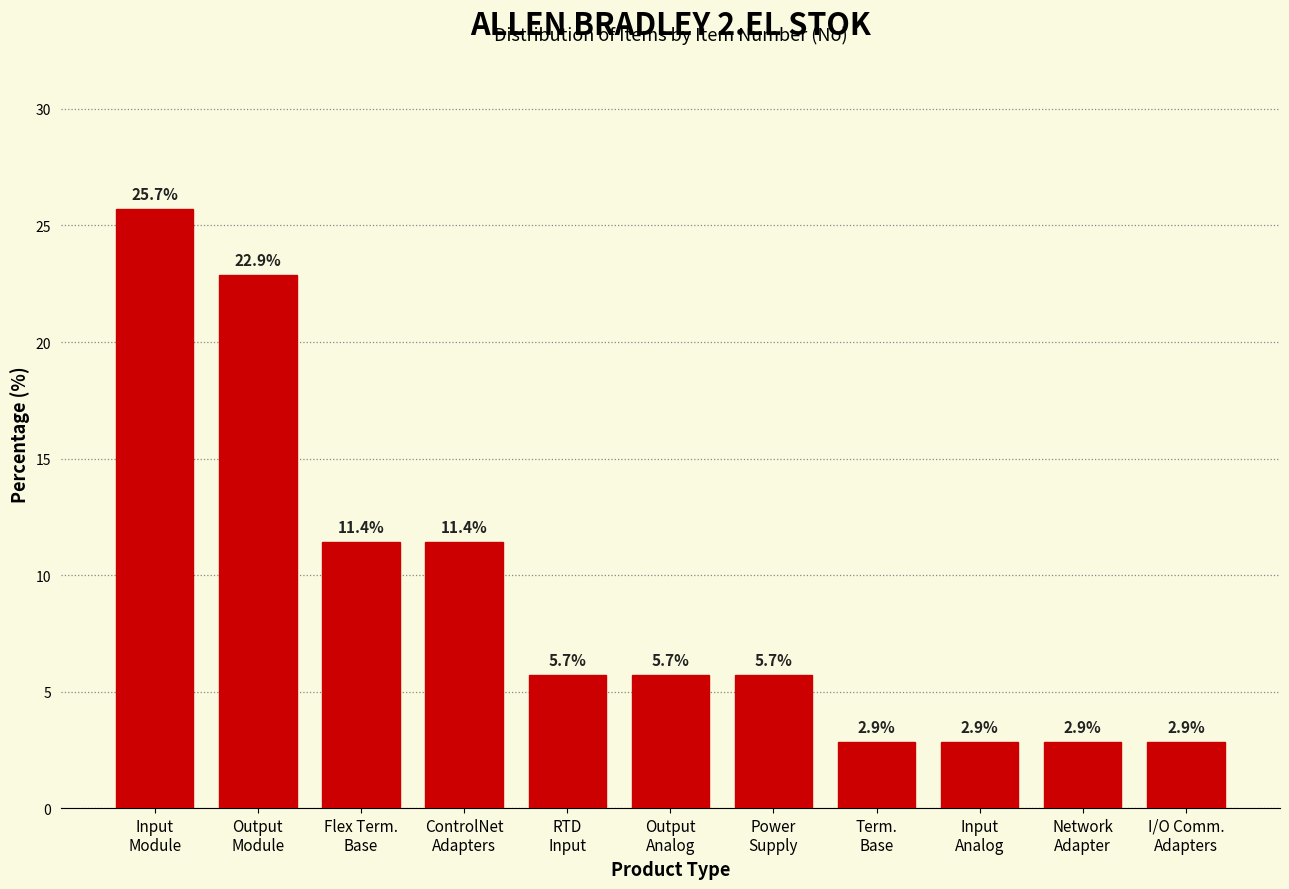

Reading left to right, list all the values displayed in this chart.

25.7	22.9	11.4	11.4	5.7	5.7	5.7	2.9	2.9	2.9	2.9